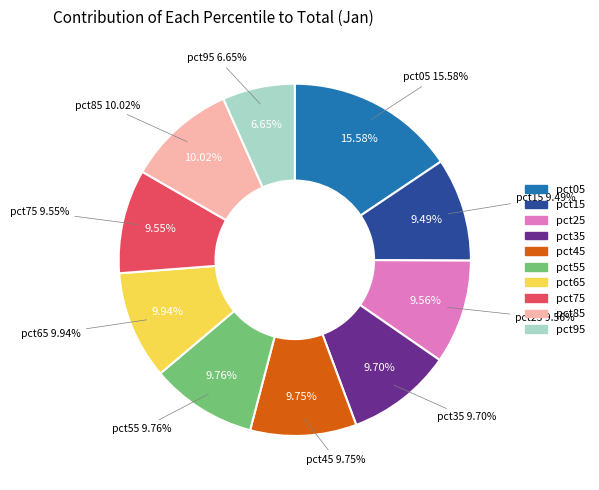

Which slice is the largest?

pct05